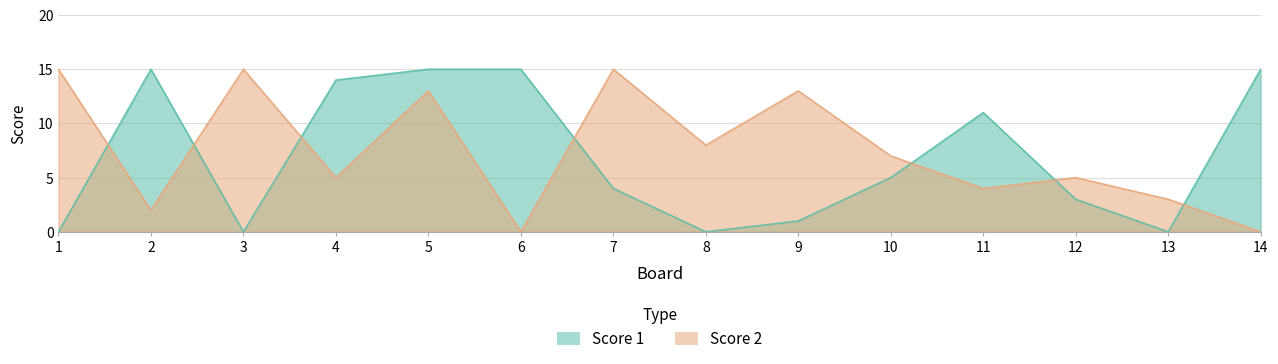

How many values in Score 2 are above zero?

12